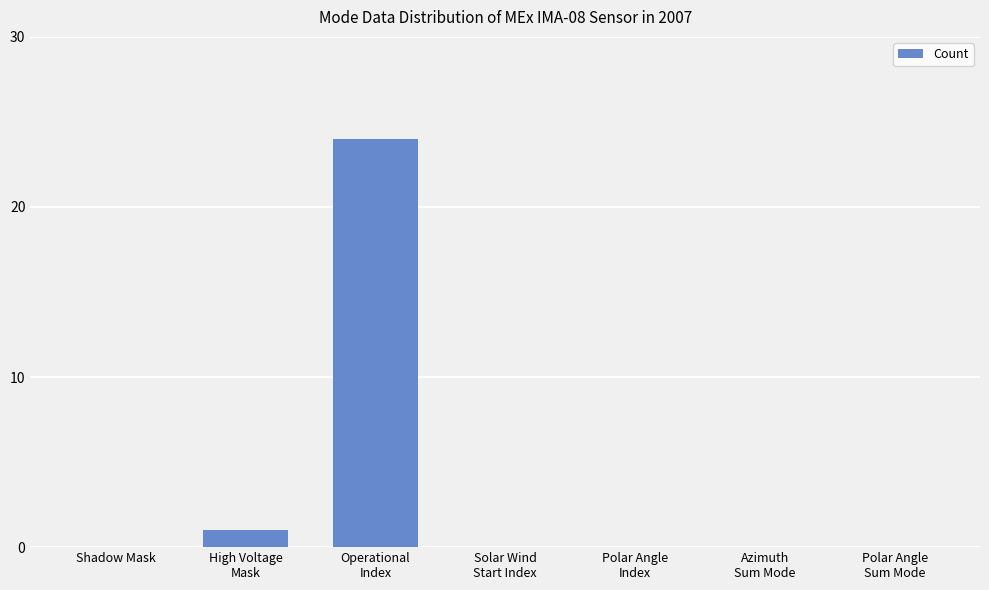

True or false: the data shows -8 at Shadow Mask.

False